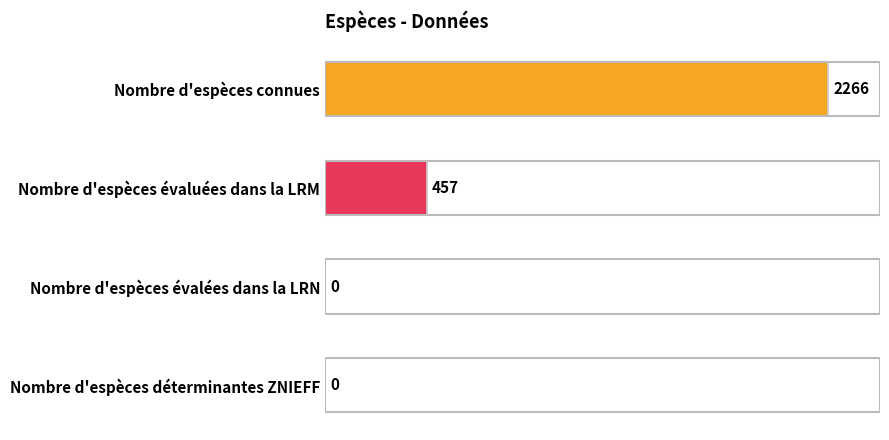

The chart shows a value of 457 at Nombre d'espèces évaluées dans la LRM. True or false?

True